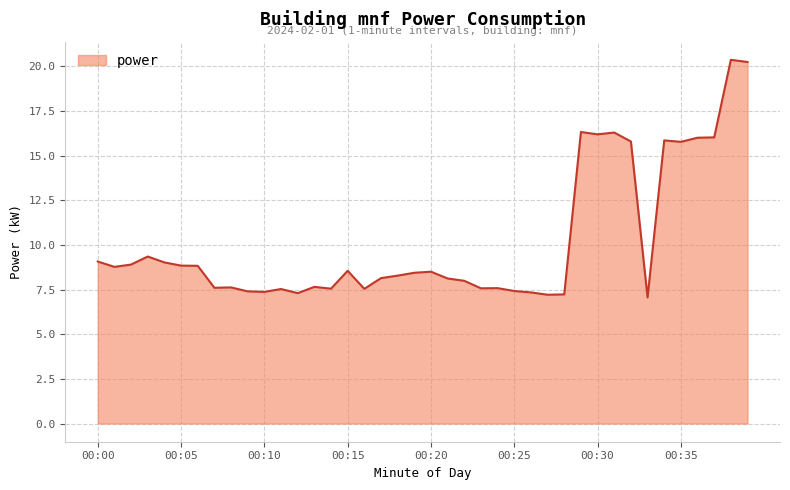

What is the smallest value displayed?

7.1